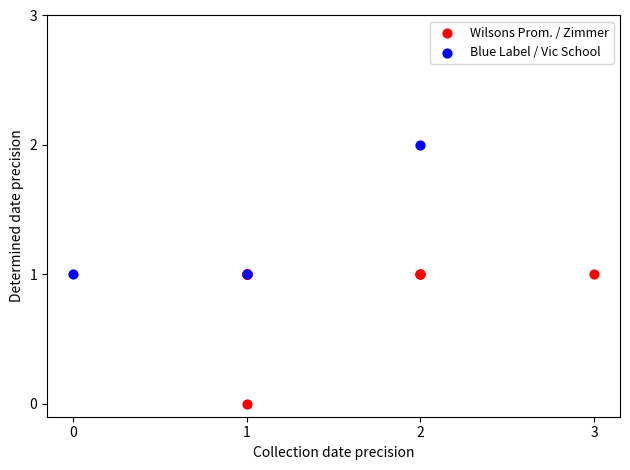

Which series contains the highest Y value?

Blue Label / Vic School